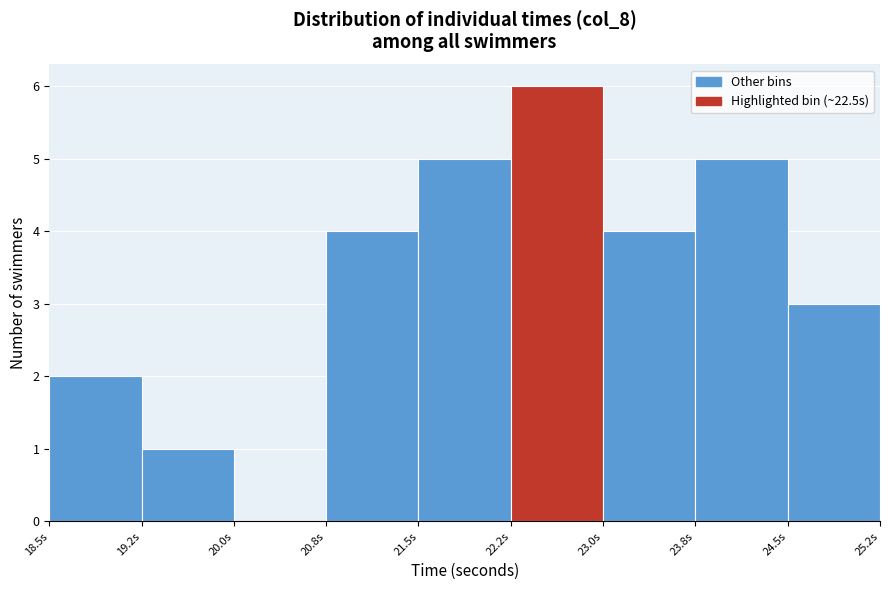

What is the height of the bar covering 23.00 to 23.75 on the x-axis? Neither the bar edges nor the heights are printed on the chart, so give them approximately, as read against the axes.

4